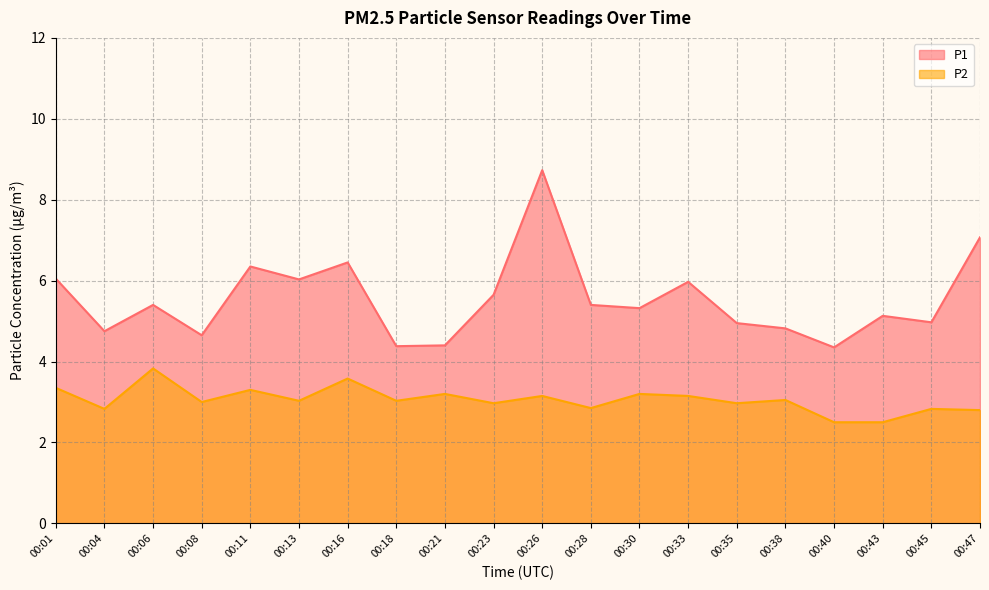

How many distinct data groups are displayed?

2